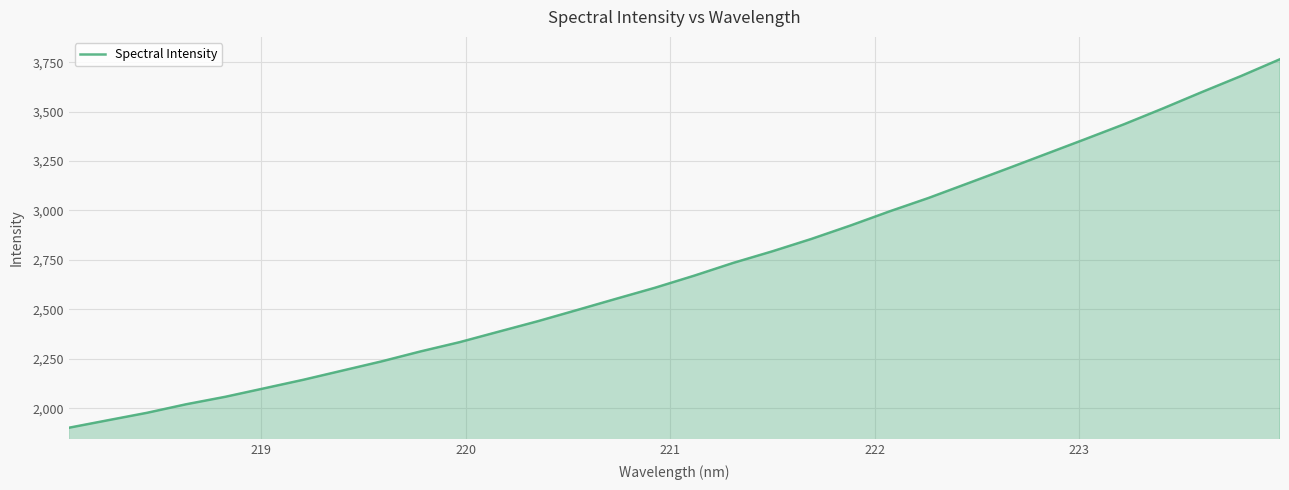

What is the minimum value shown in the chart?

1900.6